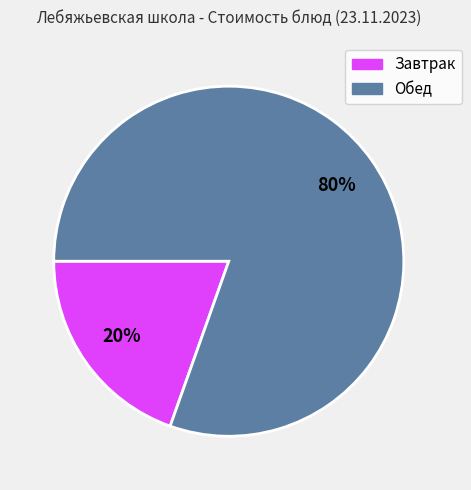

To the nearest percent, what is the average slice percentage?

50%